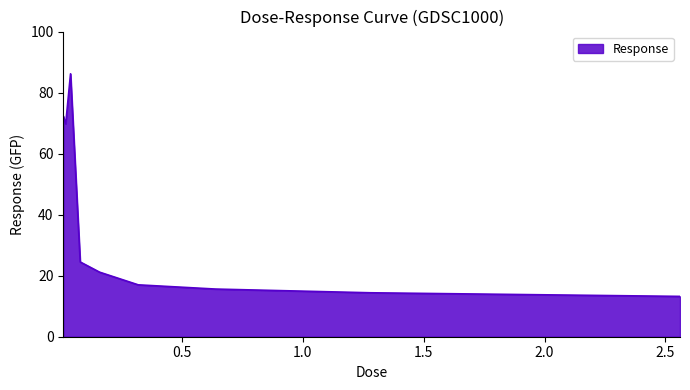

What is the greatest value displayed?

86.2